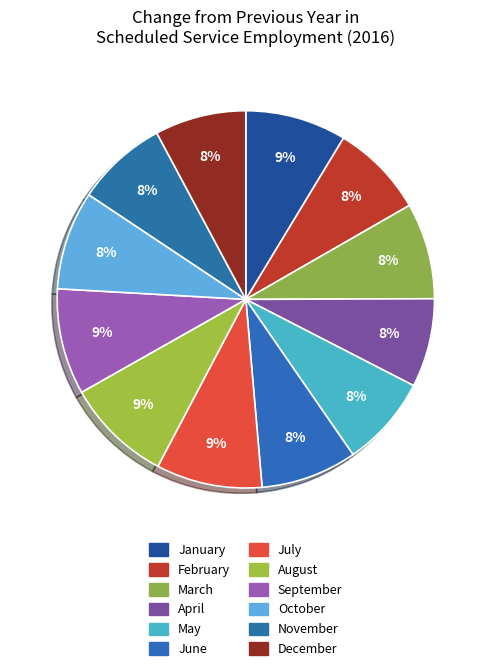

What percentage is the April slice, to the nearest percent?

8%